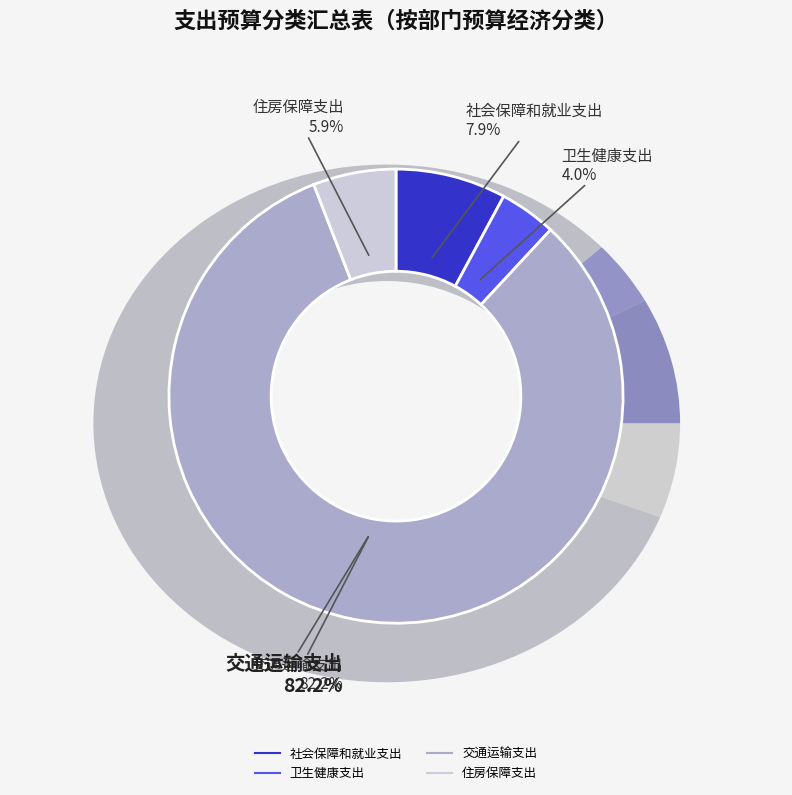

What percentage is NOT represented by 住房保障支出?

94.1%